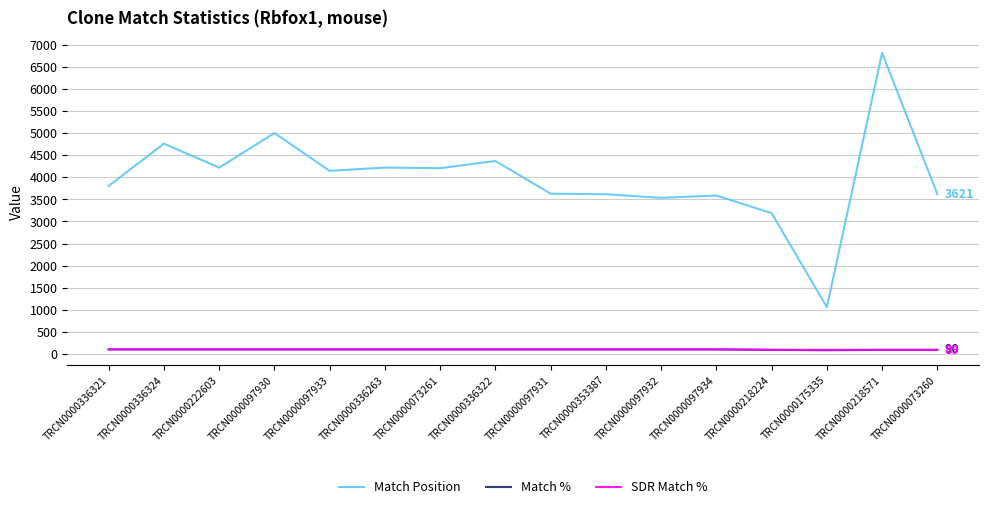

Between TRCN0000097930 and TRCN0000336263, which series saw the biggest shift?

Match Position